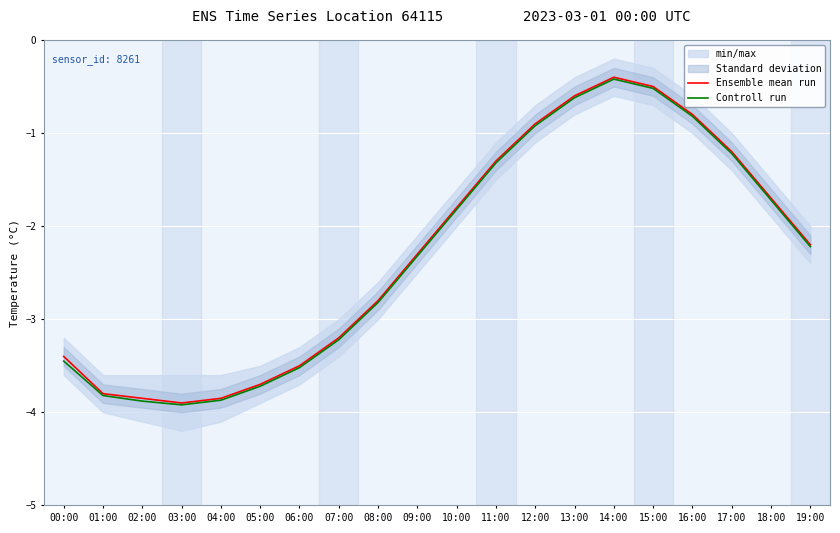

Rank the series at 10:00 from highest to lowest value.

Ensemble mean run, Controll run